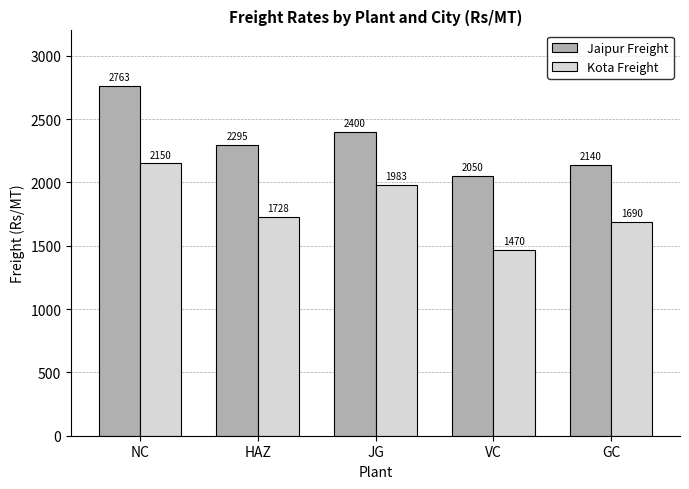

What position from the right is NC?

5